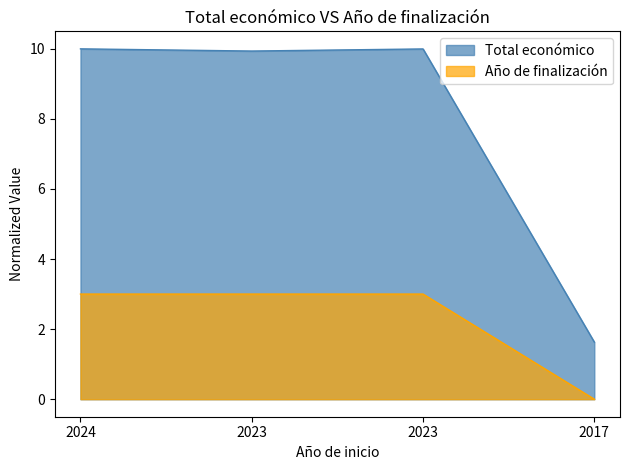

True or false: Año de finalización and Total económico intersect in this chart.

False